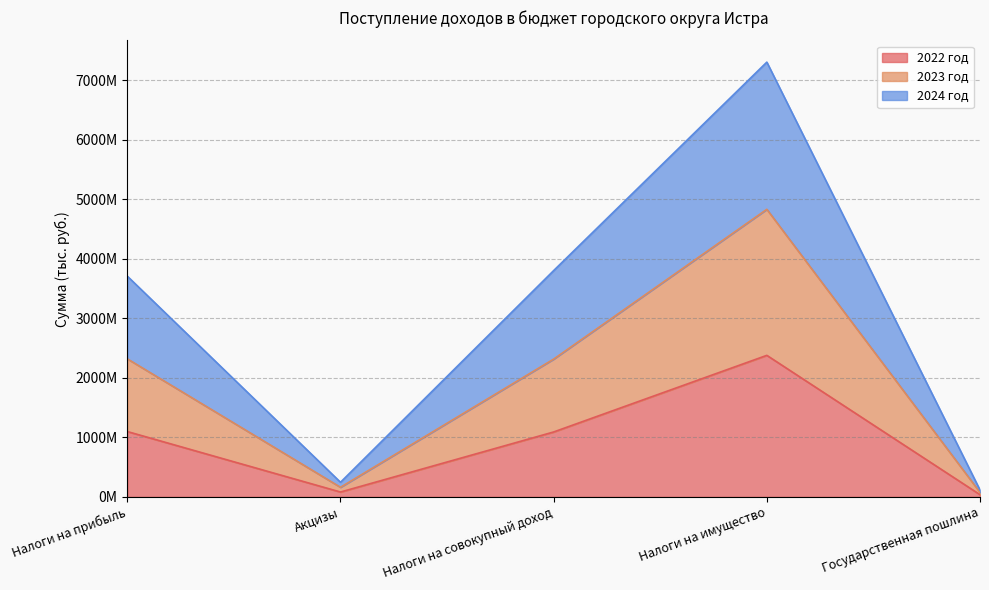

Where is 2024 год nearest to the value 2453308900?

Налоги на прибыль